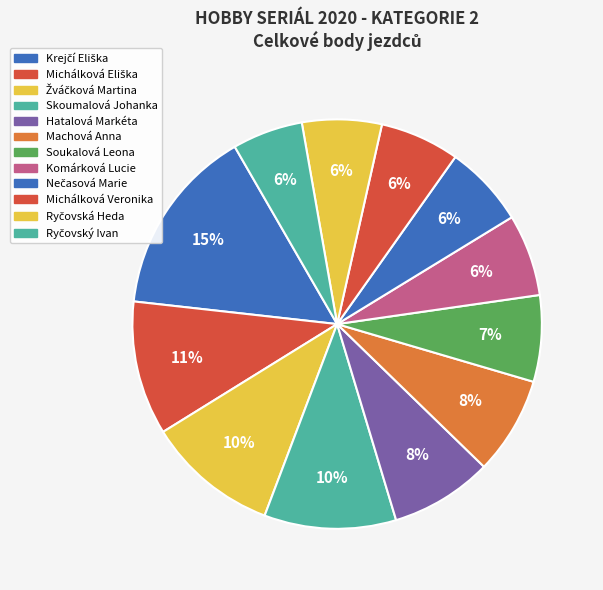

How many segments does this pie chart have?

12